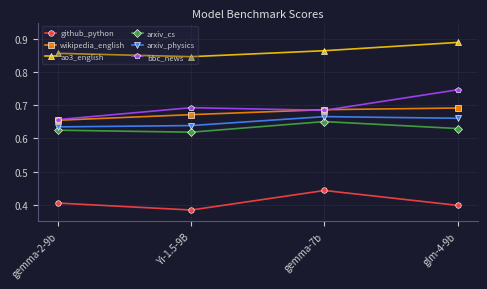

True or false: github_python and wikipedia_english intersect in this chart.

False